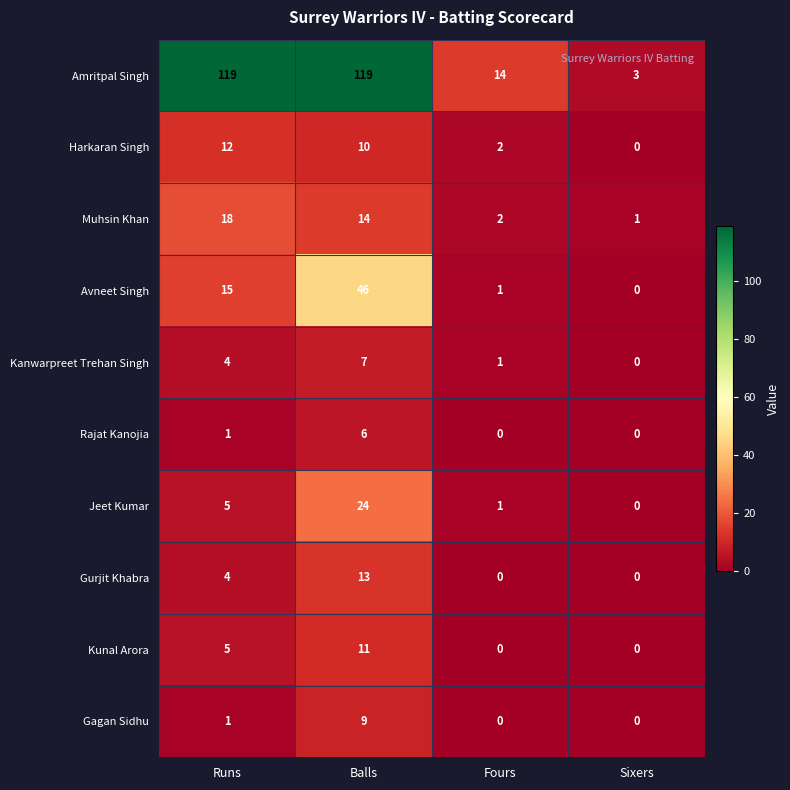

Which series has the widest spread of values?

Amritpal Singh